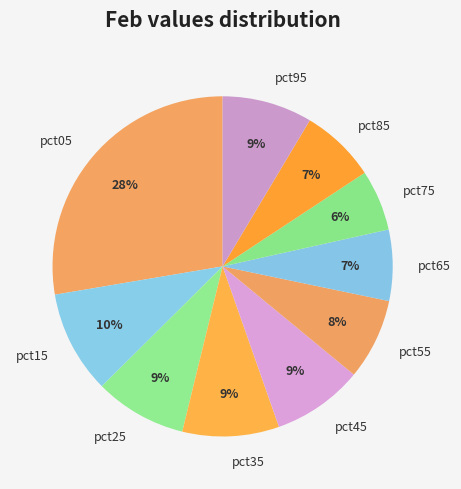

Count the number of slices in the pie.

10